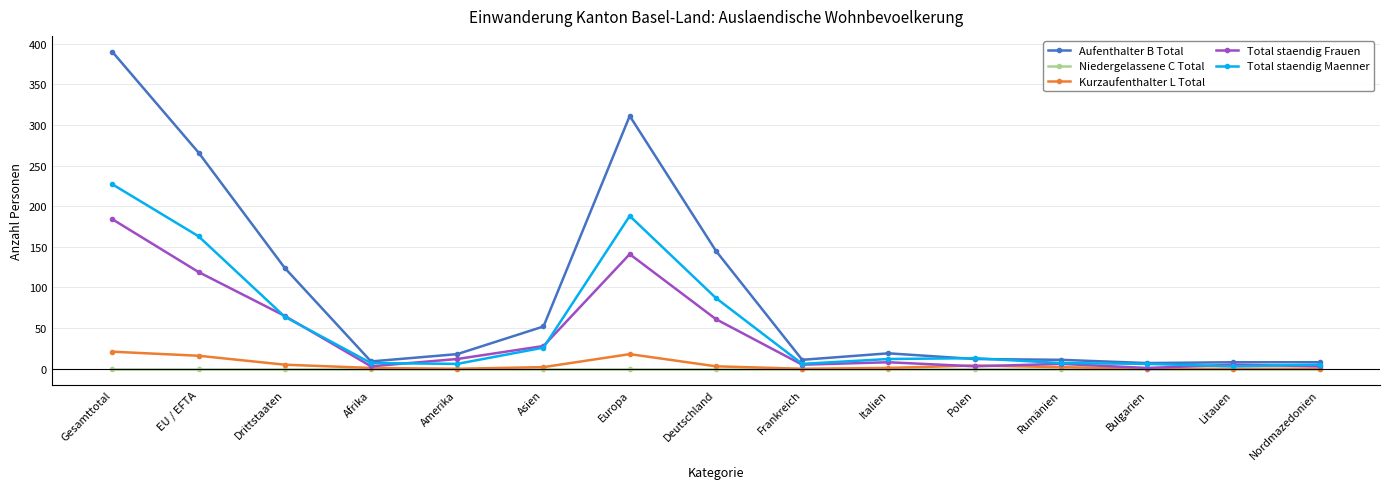

Is the value of Total staendig Frauen at Amerika greater than the value of Kurzaufenthalter L Total at Italien?

Yes